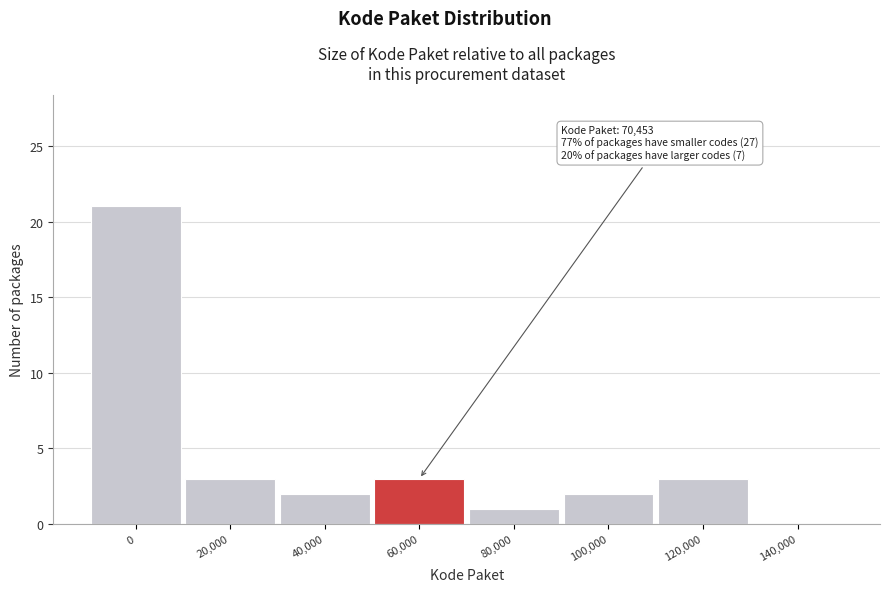

Reading left to right, extract all data points from this chart.

0=21	20,000=3	40,000=2	60,000=3	80,000=1	100,000=2	120,000=3	140,000=0